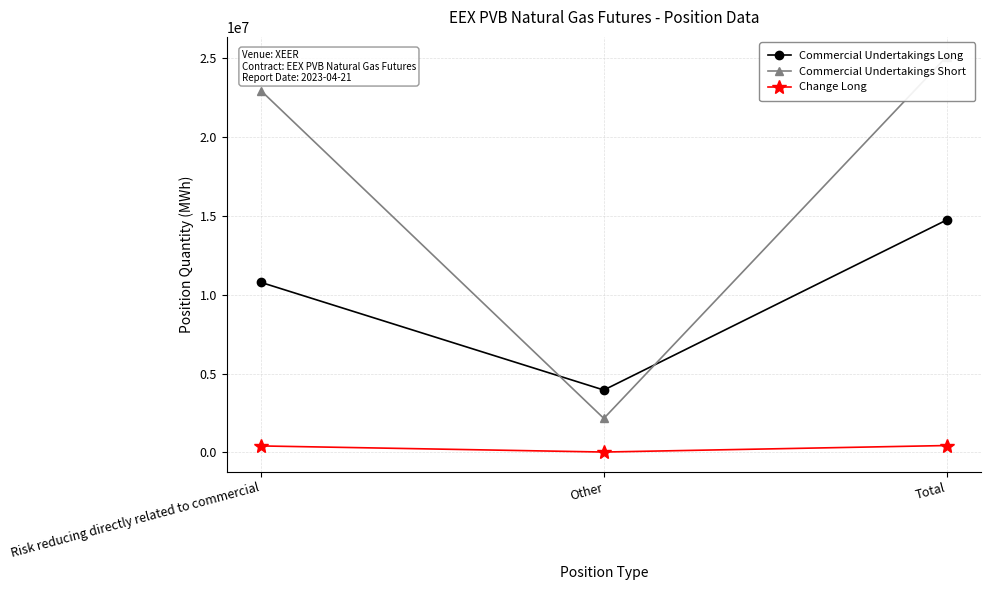

Which series has the widest spread of values?

Commercial Undertakings Short